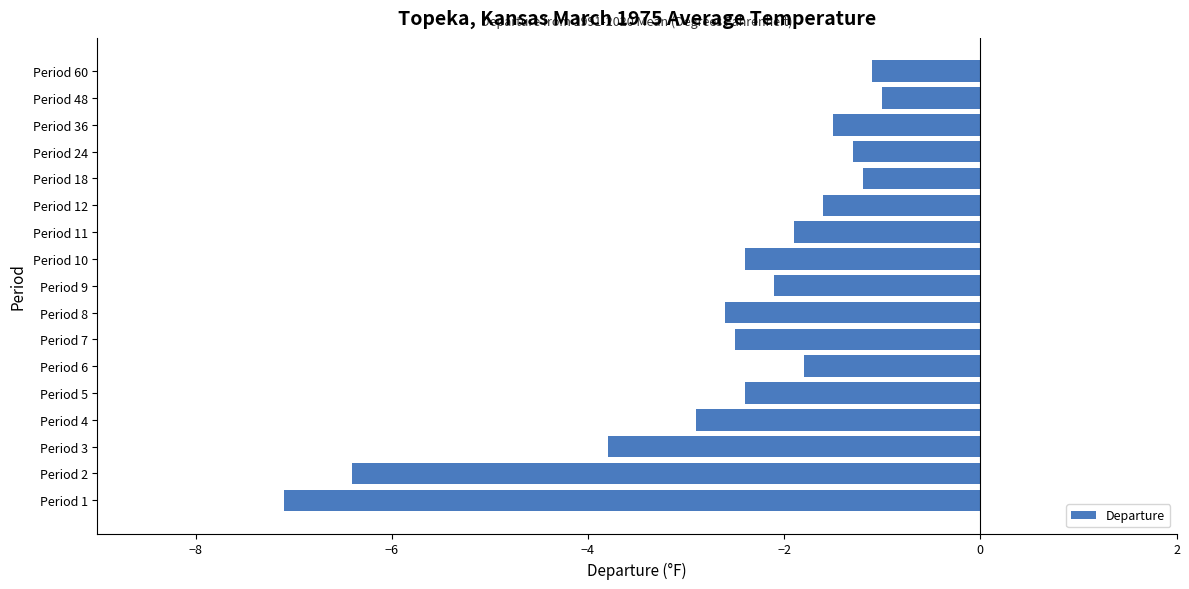

What is the greatest value displayed?

-1.0